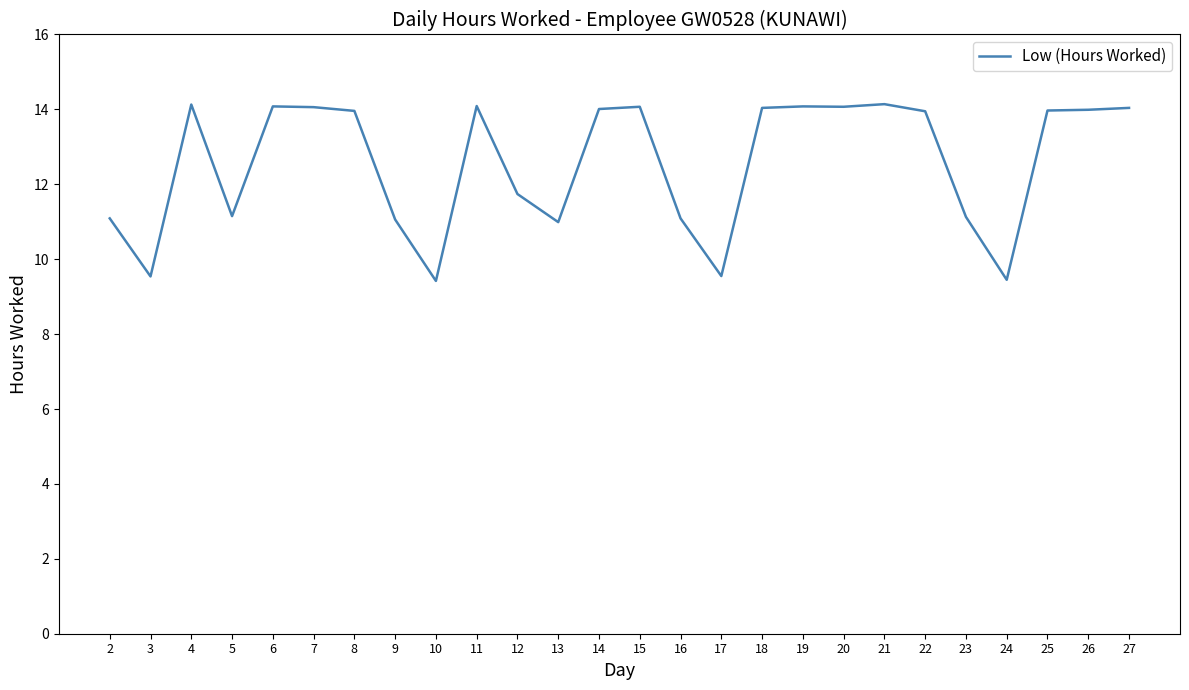

Is it true that the value at 10 is 6.0?

False